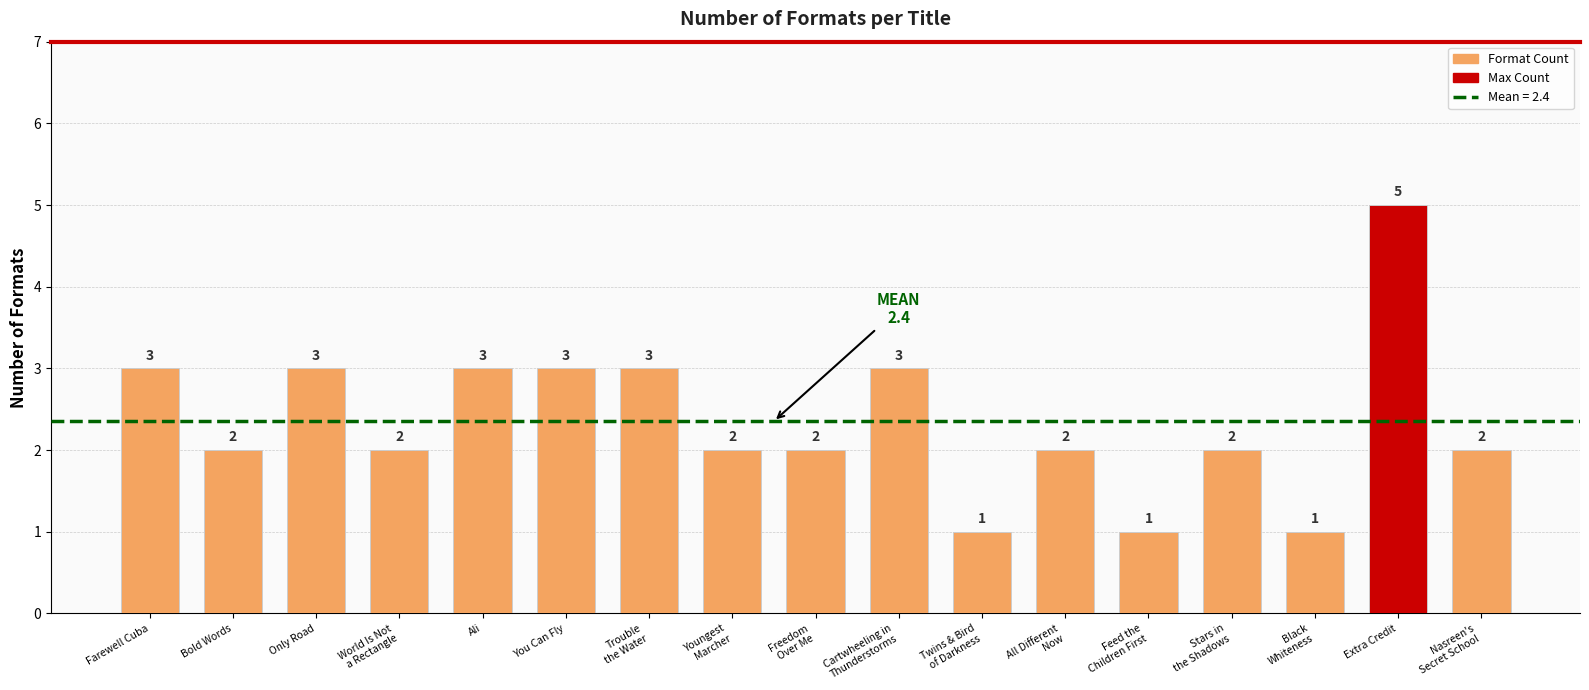

How many data points are less than 2?

3